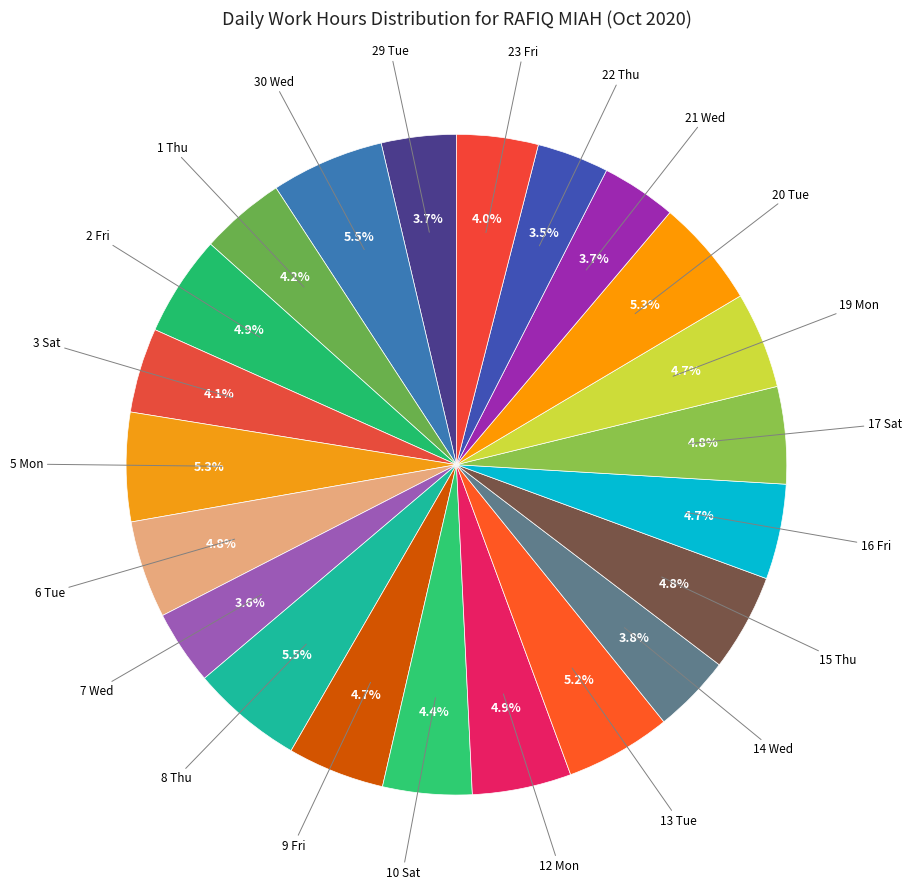

Which slice is the smallest?

22 Thu